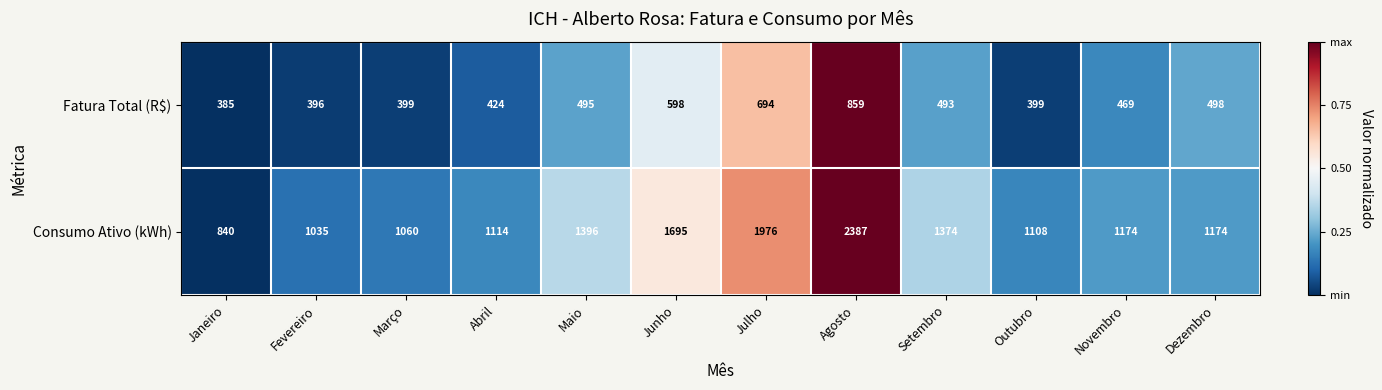

What is the sum of the Consumo Ativo (kWh) values at Janeiro and Fevereiro?

1875